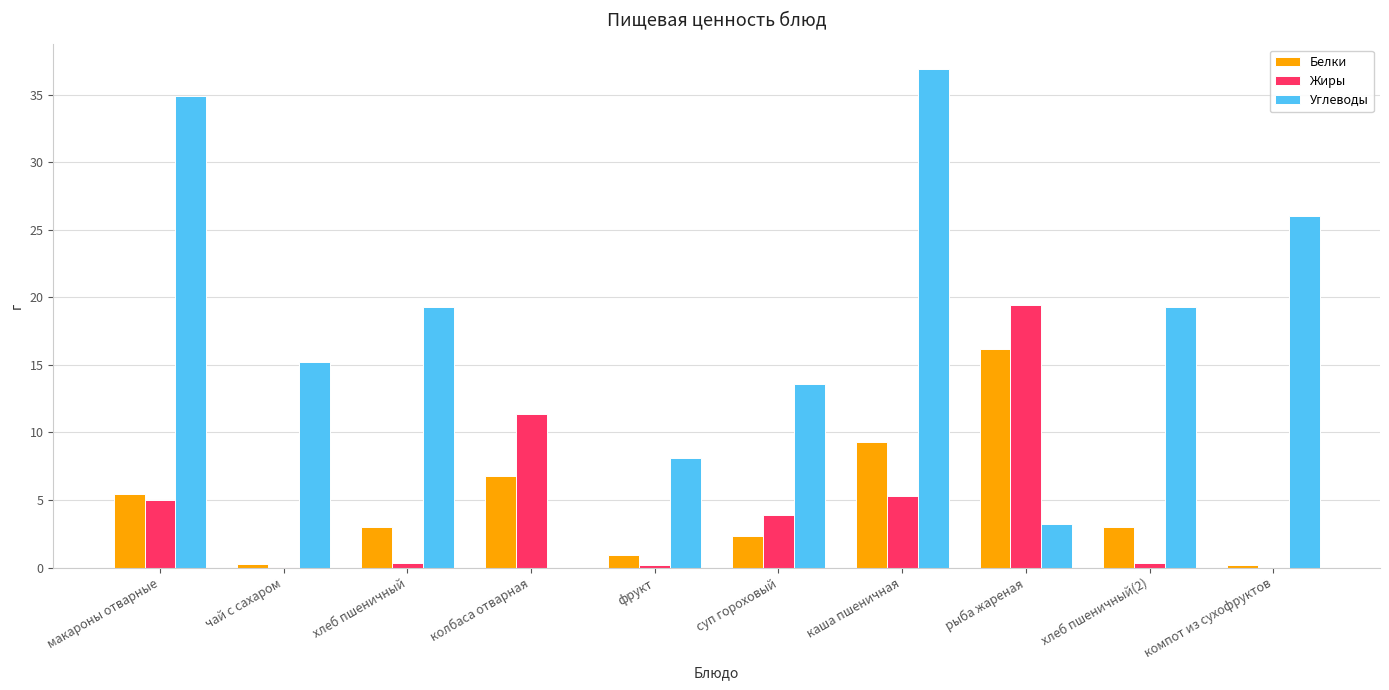

The value of Белки at хлеб пшеничный(2) is 1.1. True or false?

False